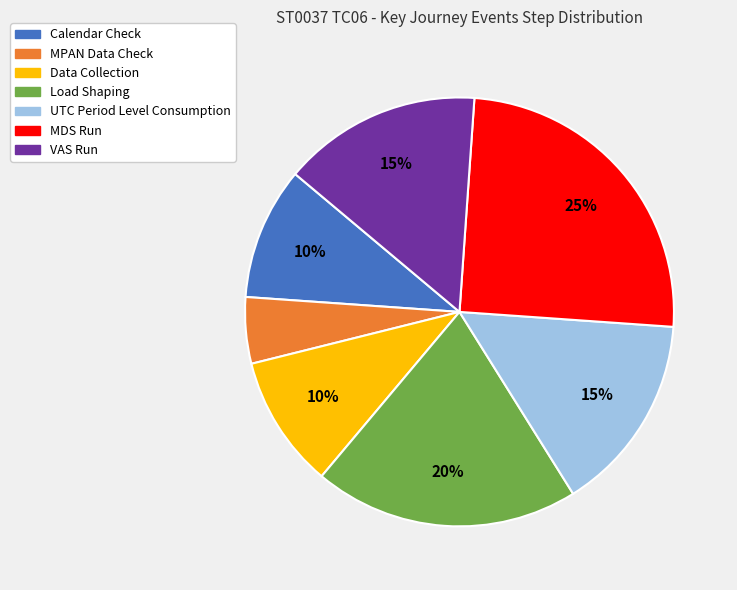

To the nearest percent, what portion does Data Collection represent?

10%